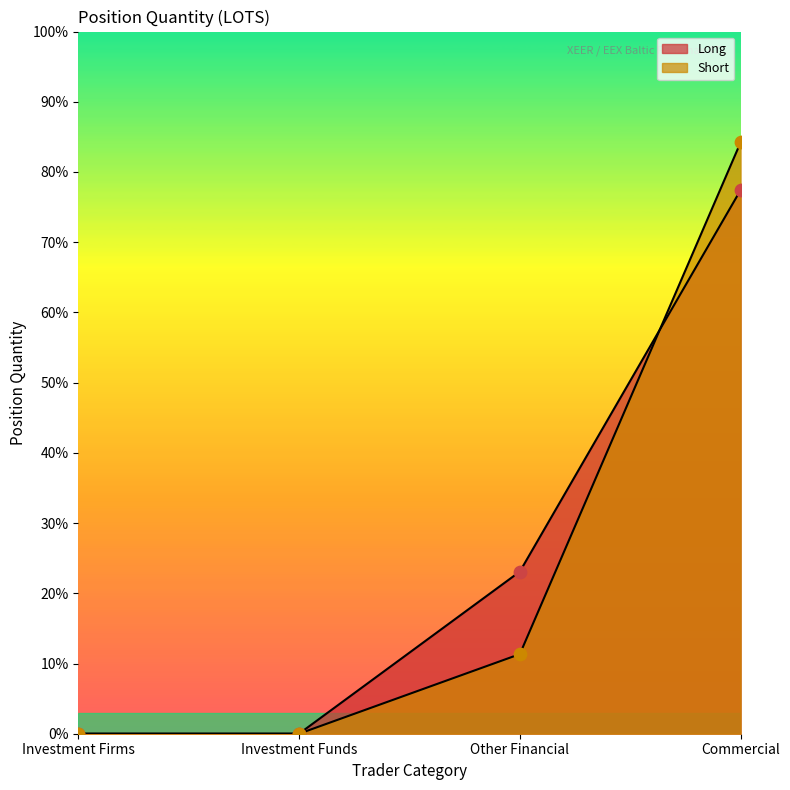

Which series has the largest total across all categories?

Long